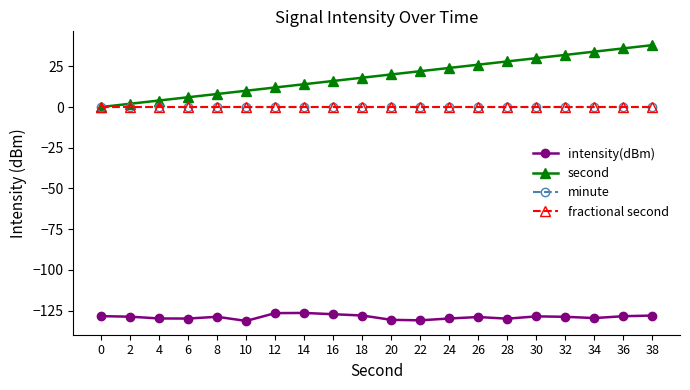

Does the chart have visible grid lines?

No